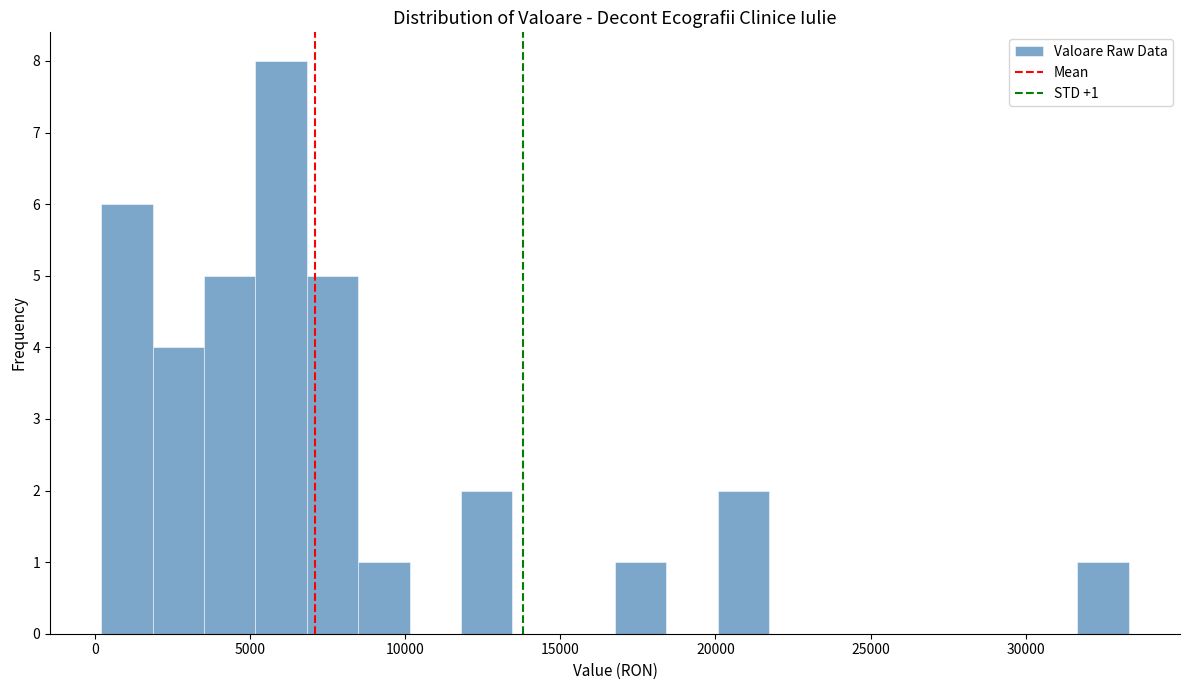

Read against the x-axis, roughly where is the centre of the tallest bar?

6000